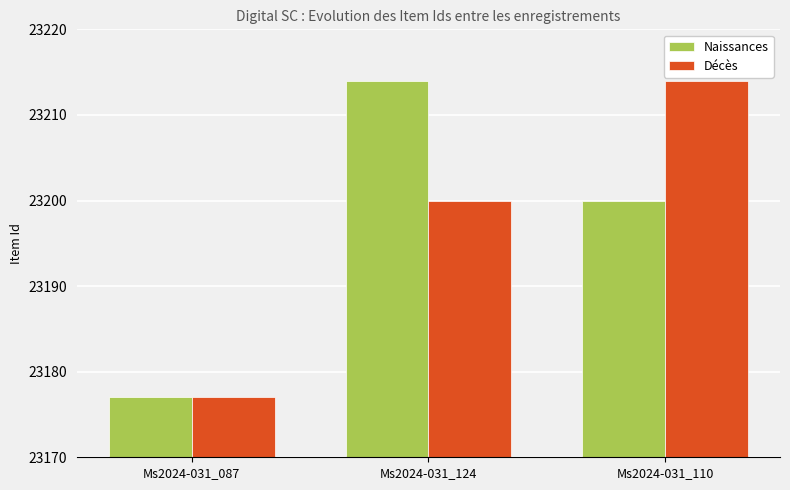

The value of Naissances at Ms2024-031_087 is 23177. True or false?

True